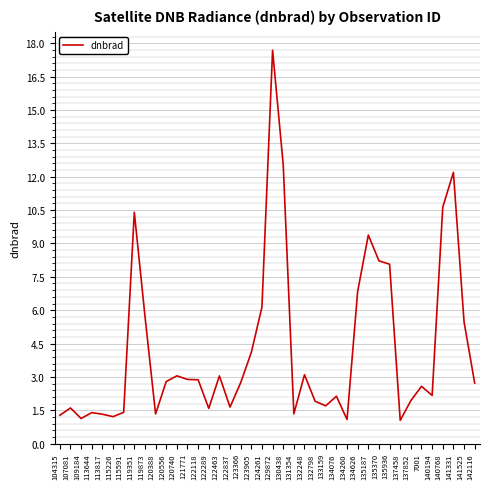

How many lines are shown in the chart?

1